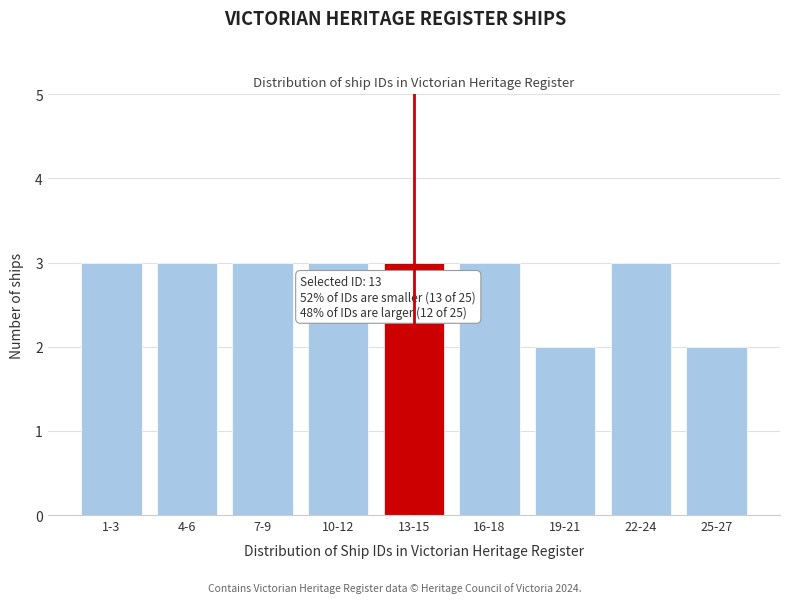

Reading right to left, extract all data points from this chart.

2	3	2	3	3	3	3	3	3